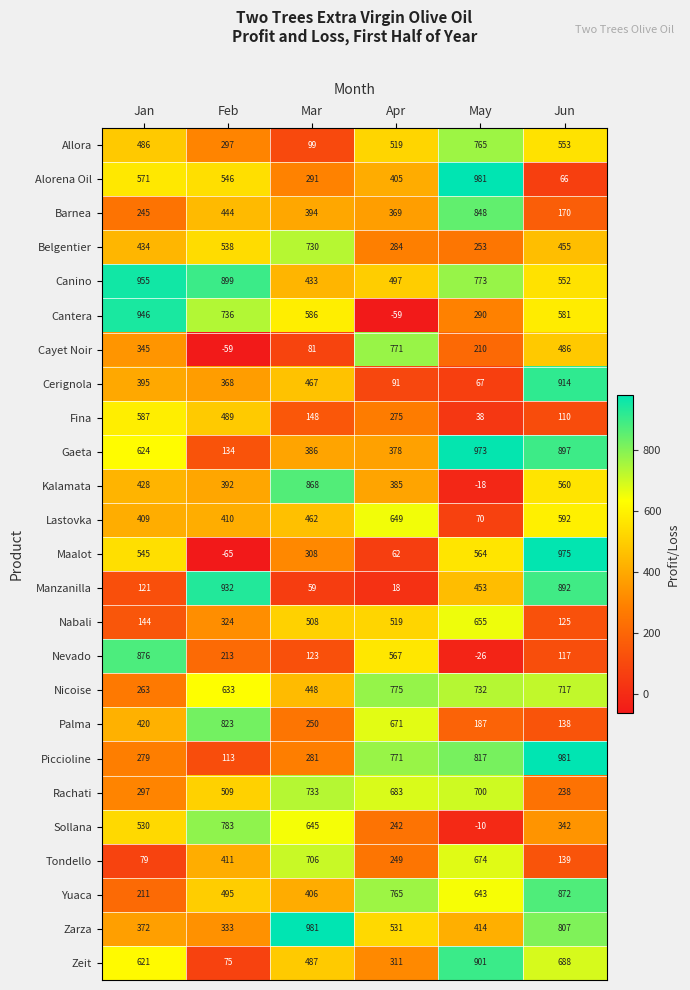

What is the difference between the second highest and minimum values in the Gaeta series?

763